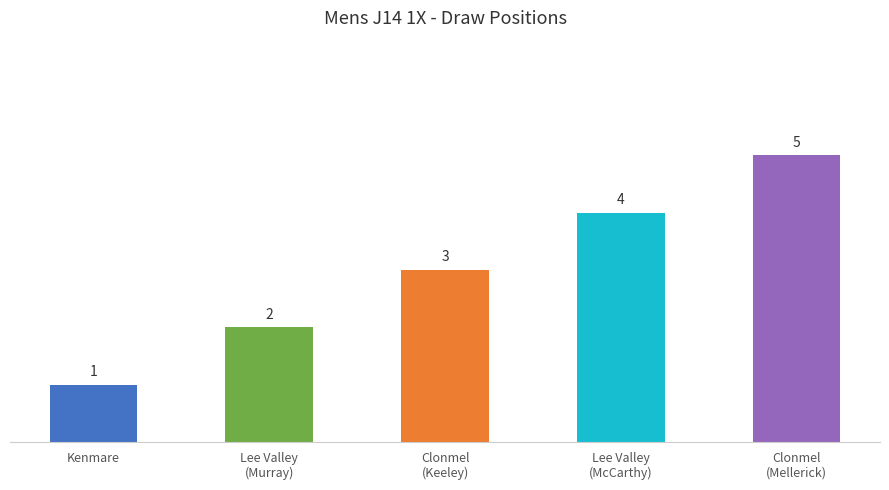

What is the sum of all values?

15